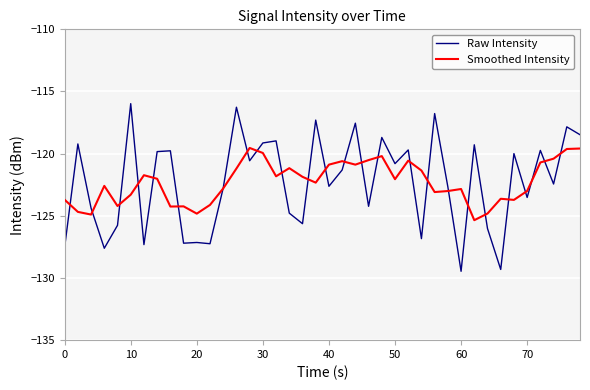

How many times do Raw Intensity and Smoothed Intensity cross each other?

25